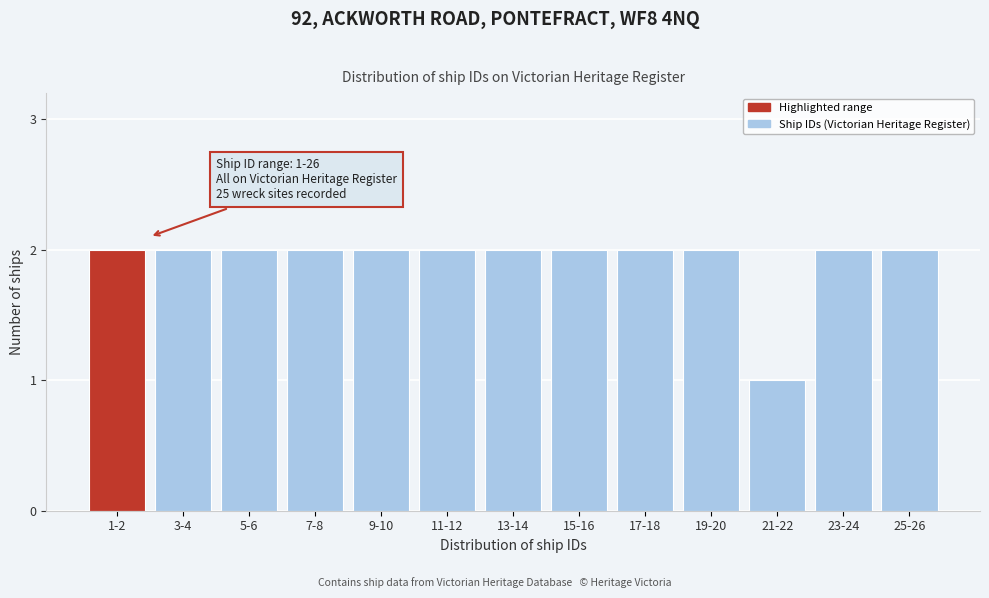

Reading left to right, extract all data points from this chart.

2	2	2	2	2	2	2	2	2	2	1	2	2